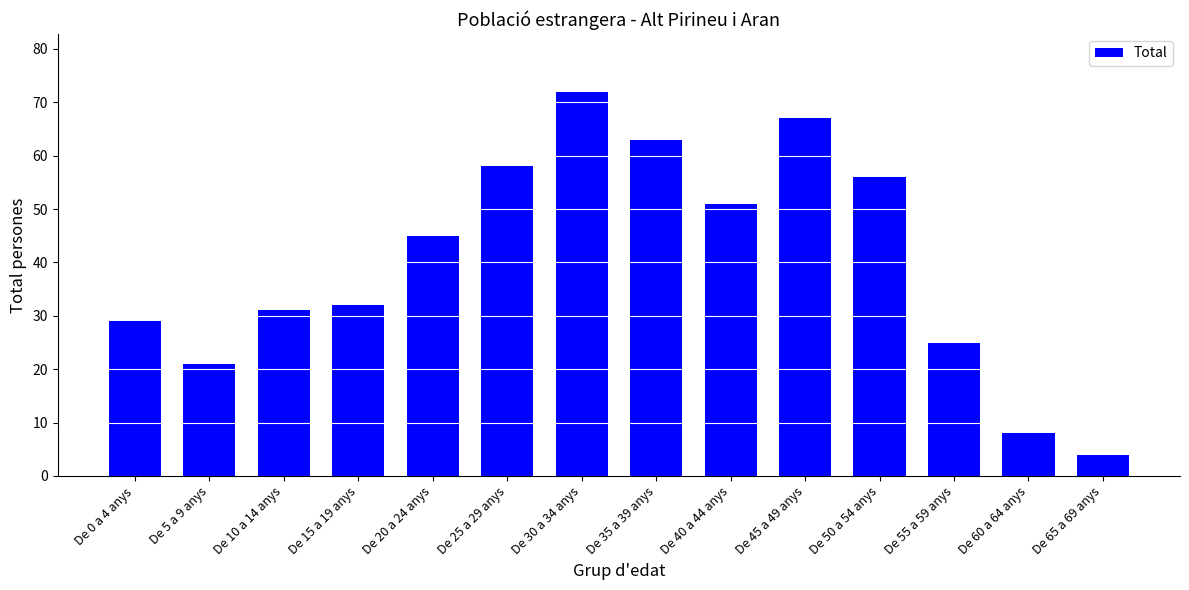

True or false: the data shows 25 at De 55 a 59 anys.

True